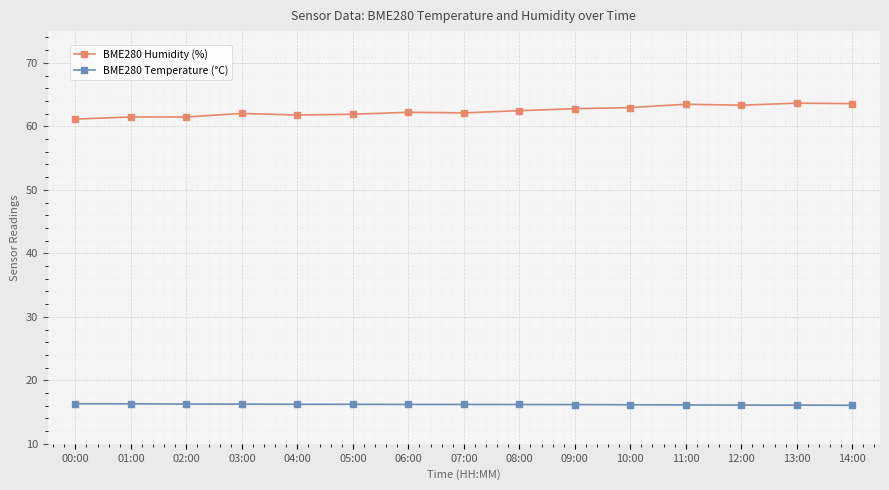

Does the chart display data point markers on the line(s)?

Yes